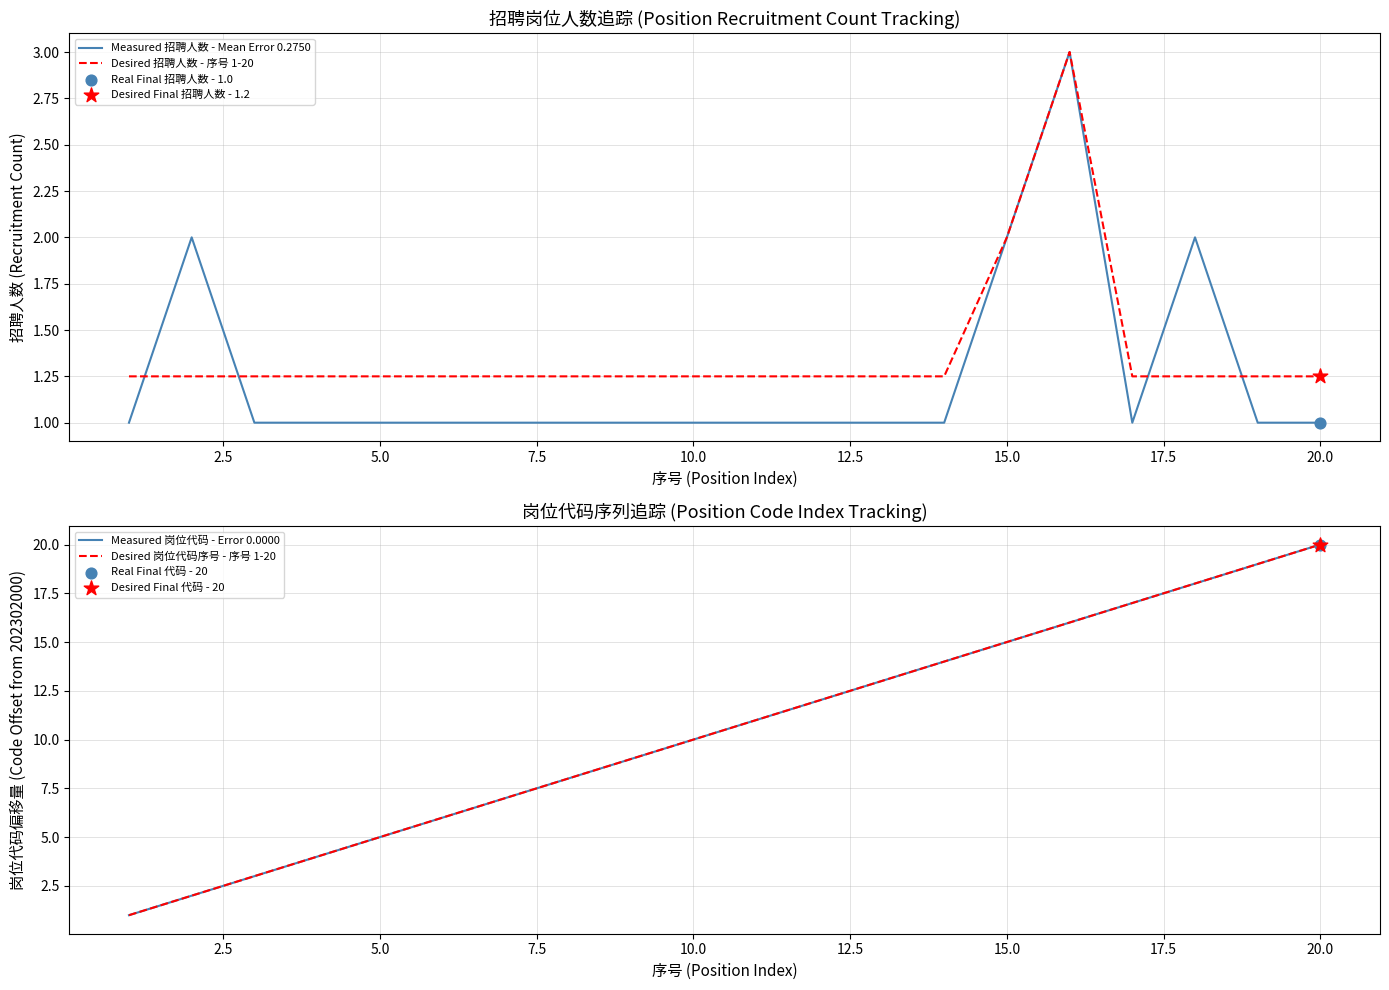

Which series has the largest total across all categories?

Measured 岗位代码 - Error 0.0000